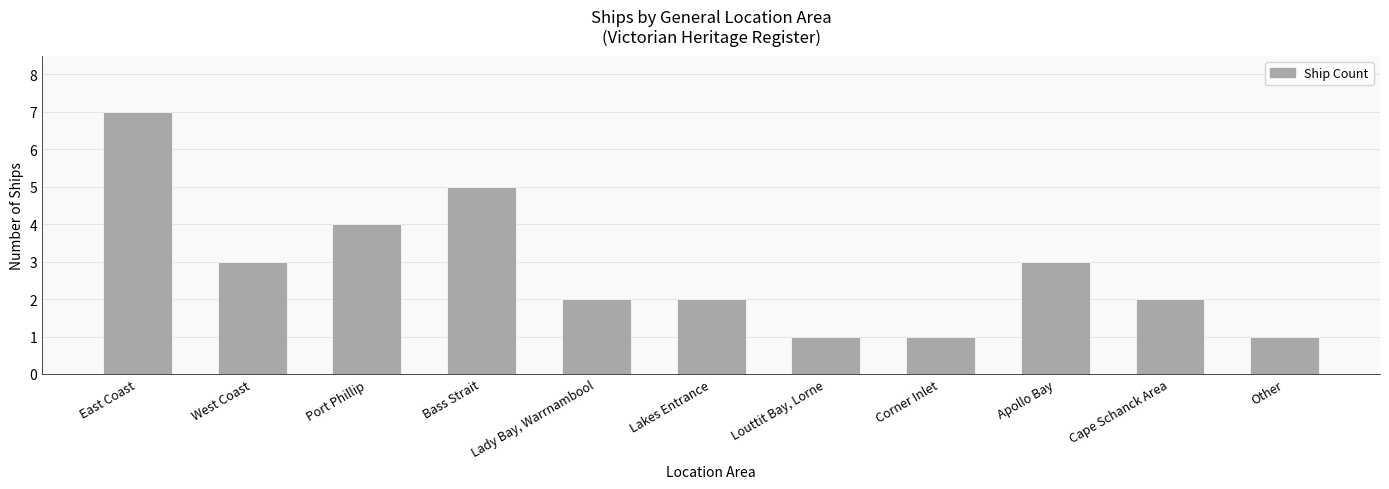

What is the difference between the values at East Coast and Lakes Entrance?

5